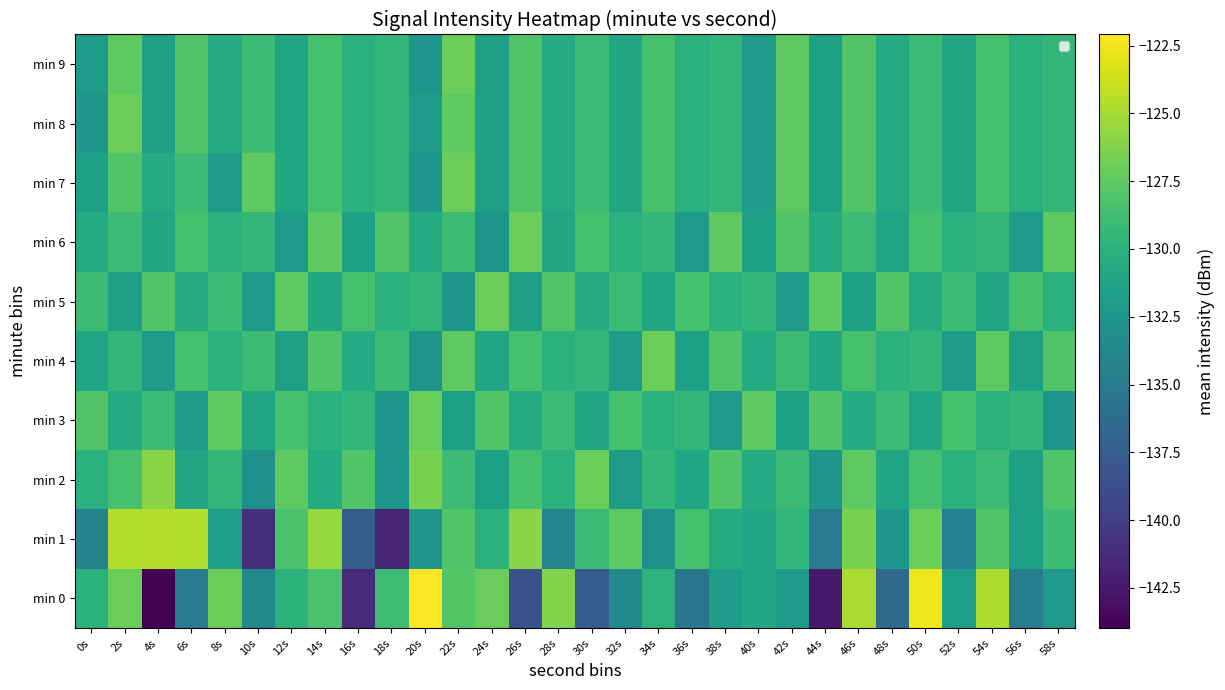

At how many categories does at least one series exceed -129?

30